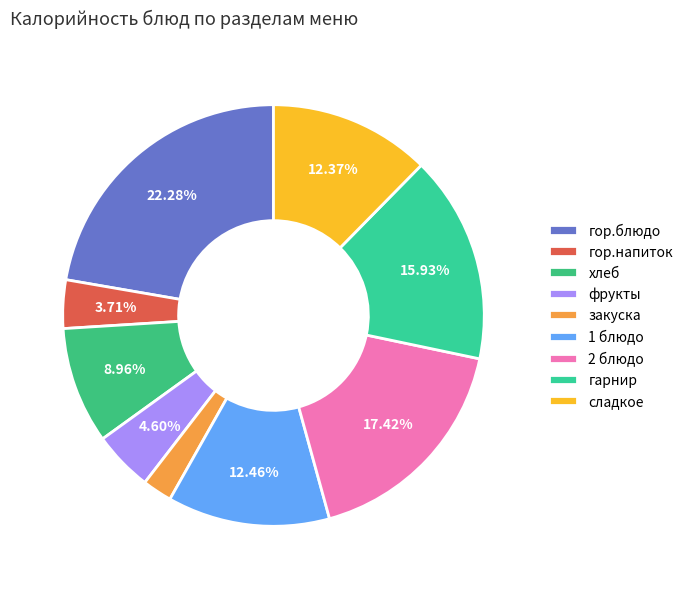

To the nearest percent, what is the difference between the largest and smallest slice percentages?

20%